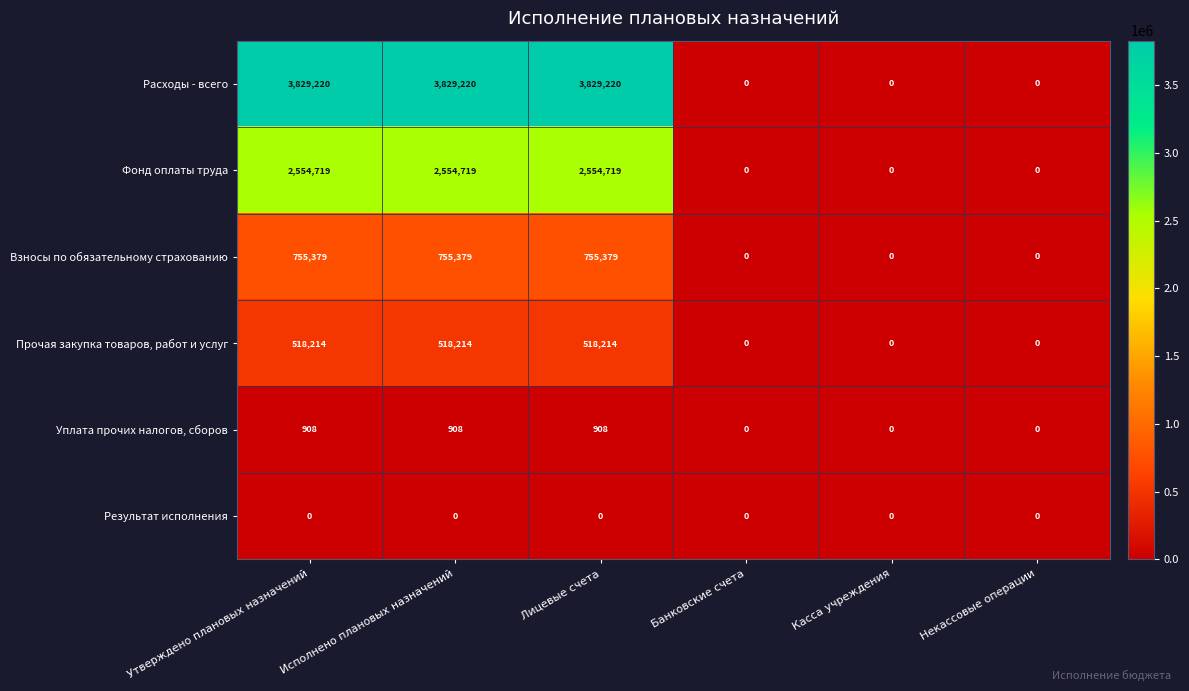

The Взносы по обязательному страхованию series shows 0 at Касса учреждения. True or false?

True